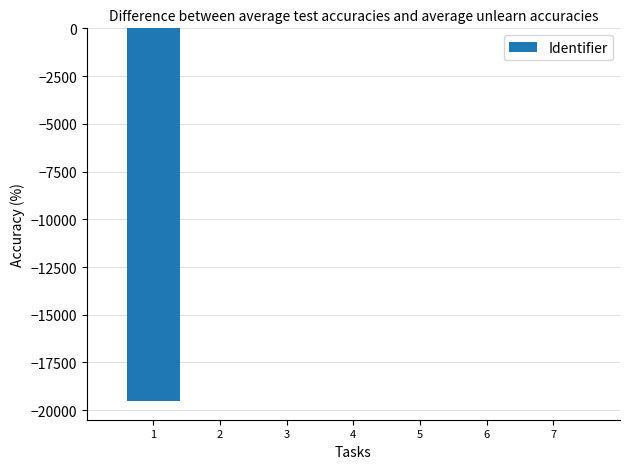

How many categories are shown in the chart?

7